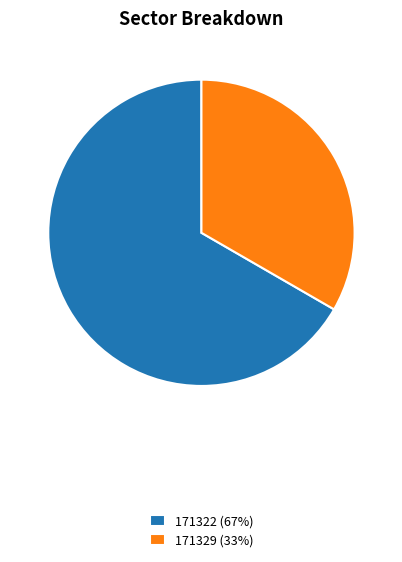

The 171329 slice represents 41% of the pie. True or false?

False